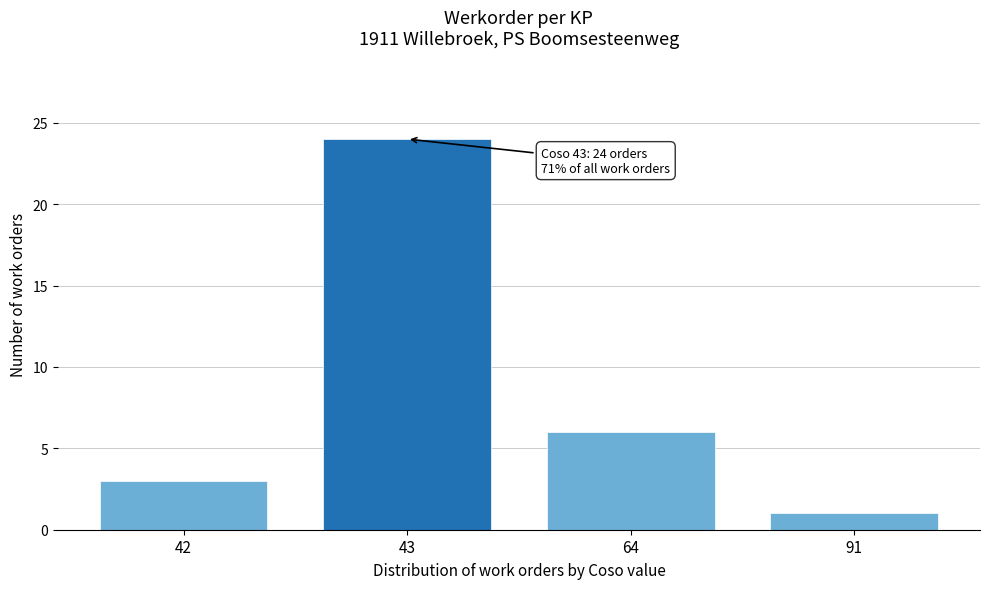

Reading left to right, what are all the values shown in this chart?

3	24	6	1